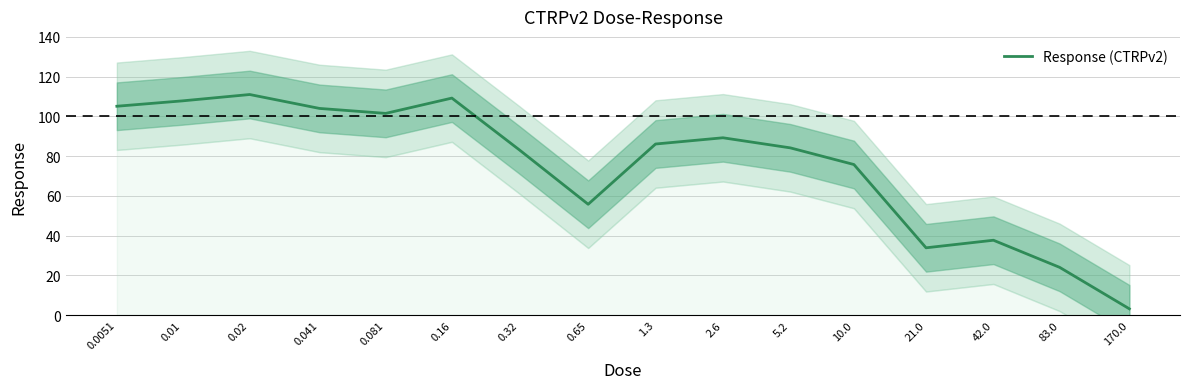

What is the change in value from 0.65 to 83.0?

-31.8